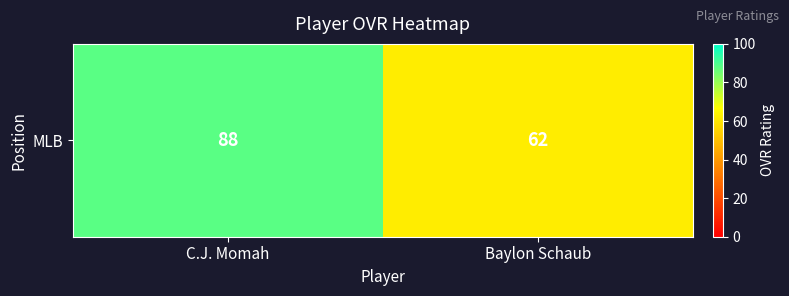

What is the sum of the values at C.J. Momah and Baylon Schaub?

150